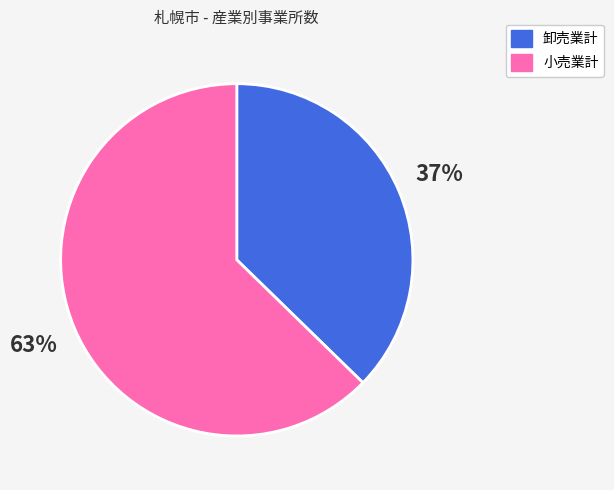

How many slices are in this pie chart?

2